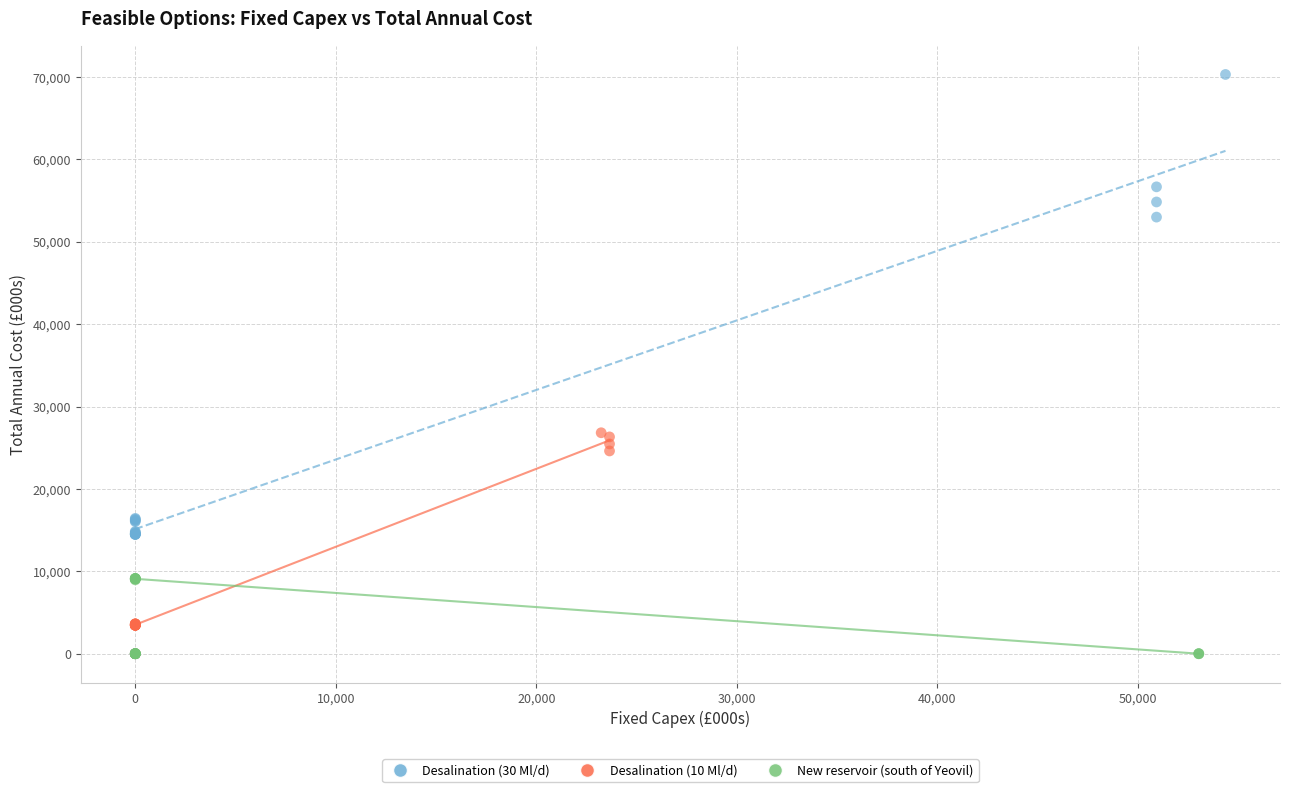

Which series contains the highest Y value?

Desalination (30 Ml/d)